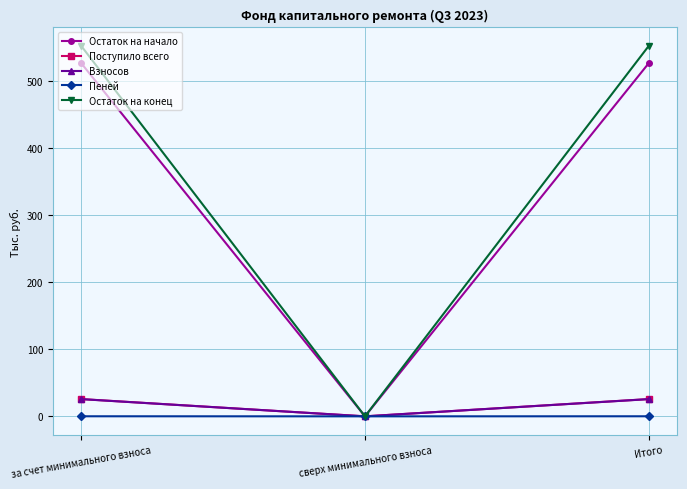

What is the label of the 2nd point from the right?

сверх минимального взноса